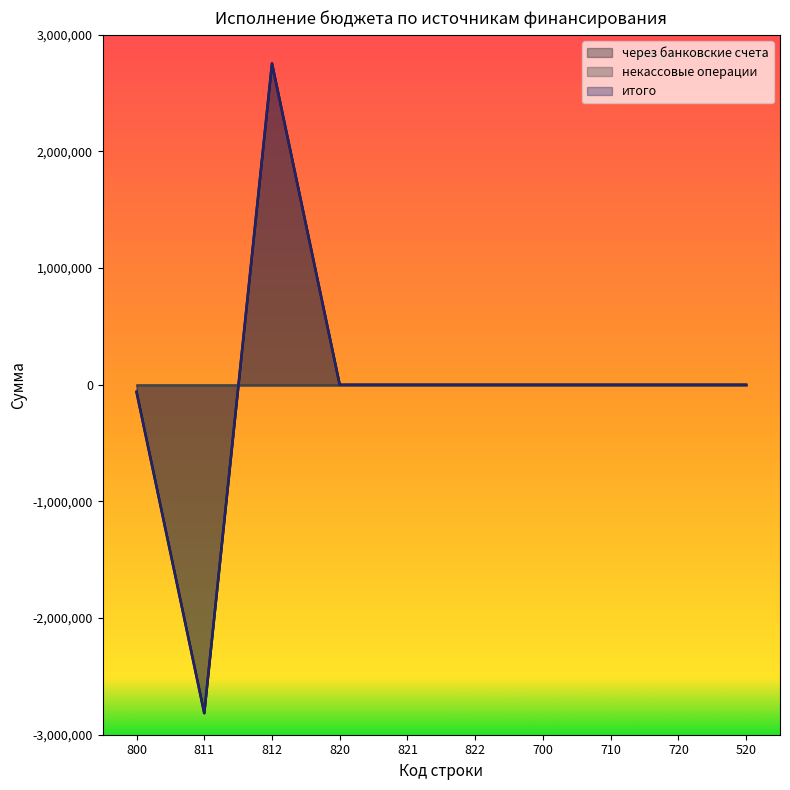

Is the value of через банковские счета at 520 greater than the value of итого at 811?

Yes